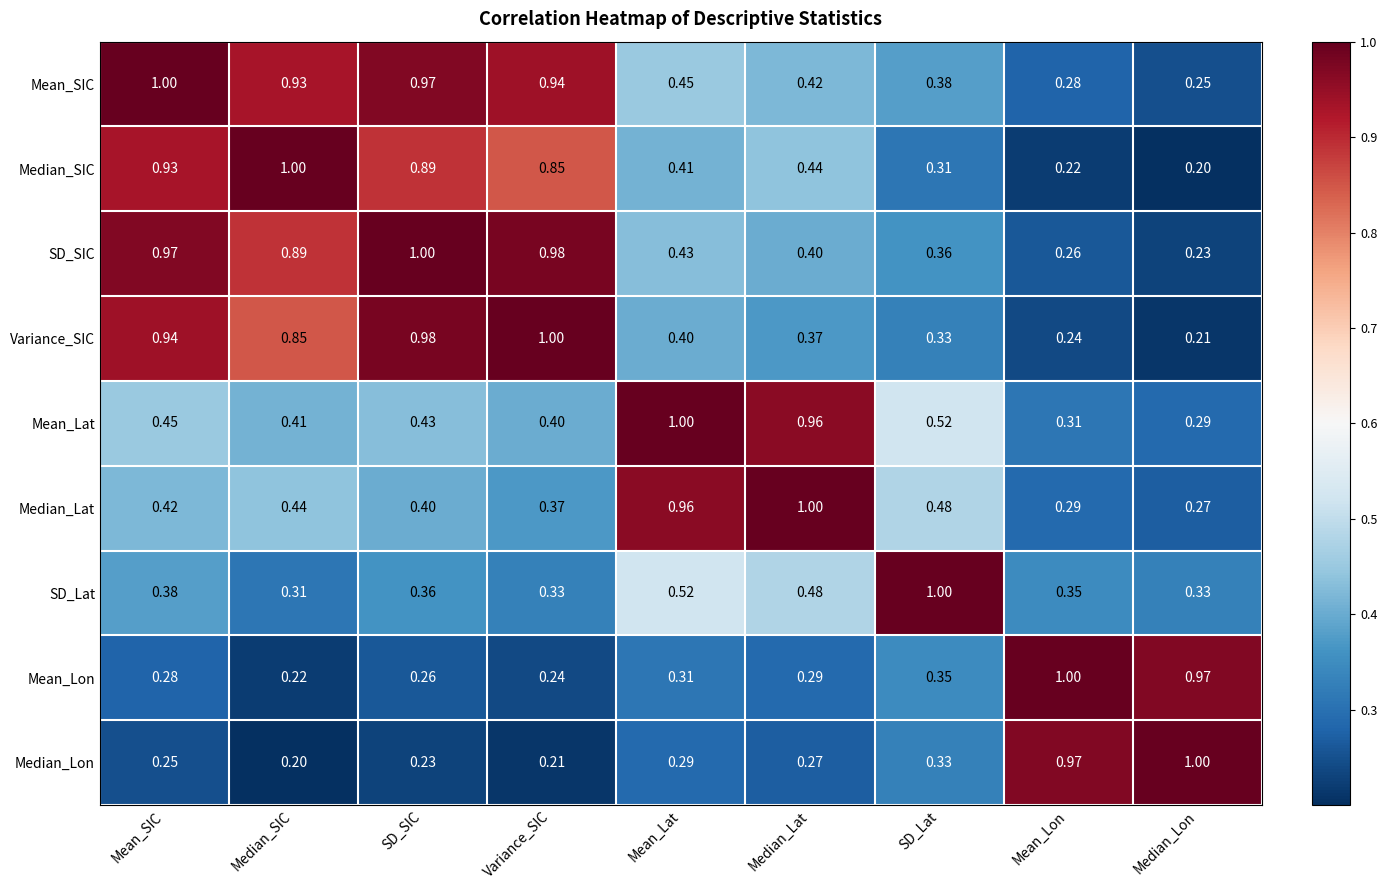

Is the value of Variance_SIC at Median_SIC greater than the value of SD_SIC at Variance_SIC?

No